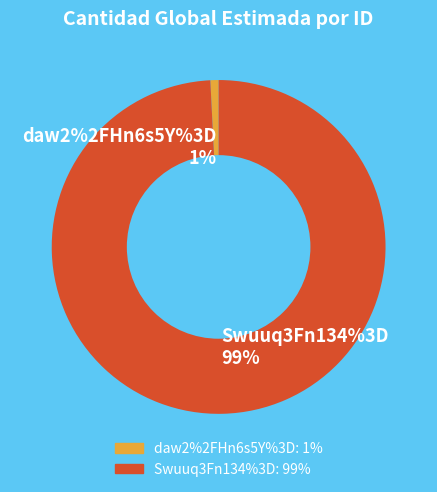

Which slice is the smallest?

daw2%2FHn6s5Y%3D